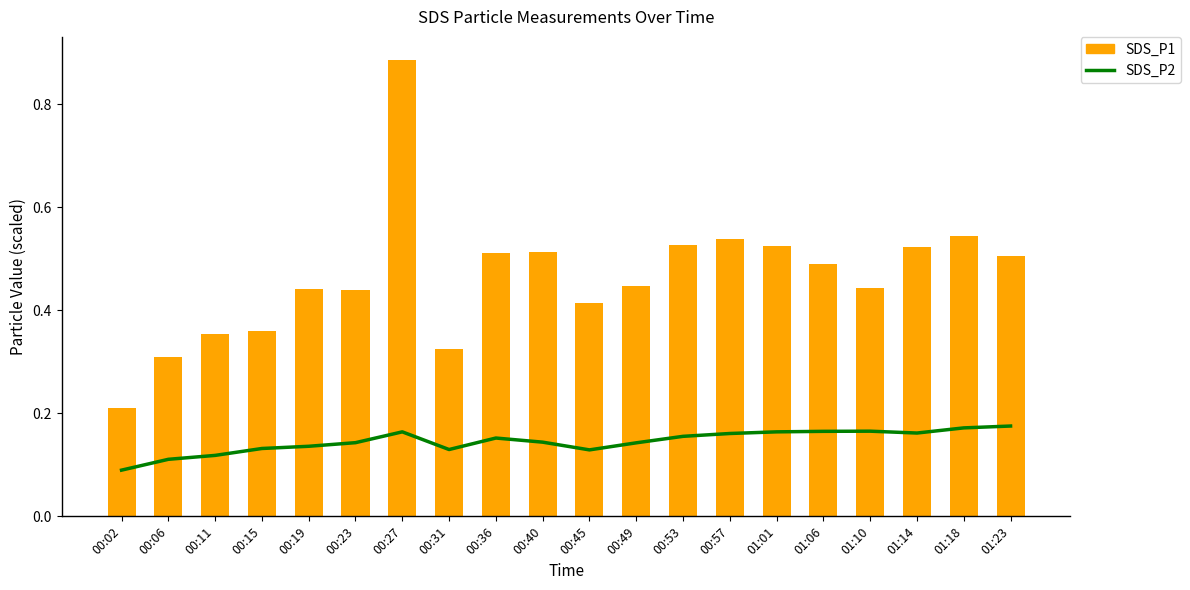

Between 00:11 and 00:36, which series saw the biggest shift?

SDS_P1